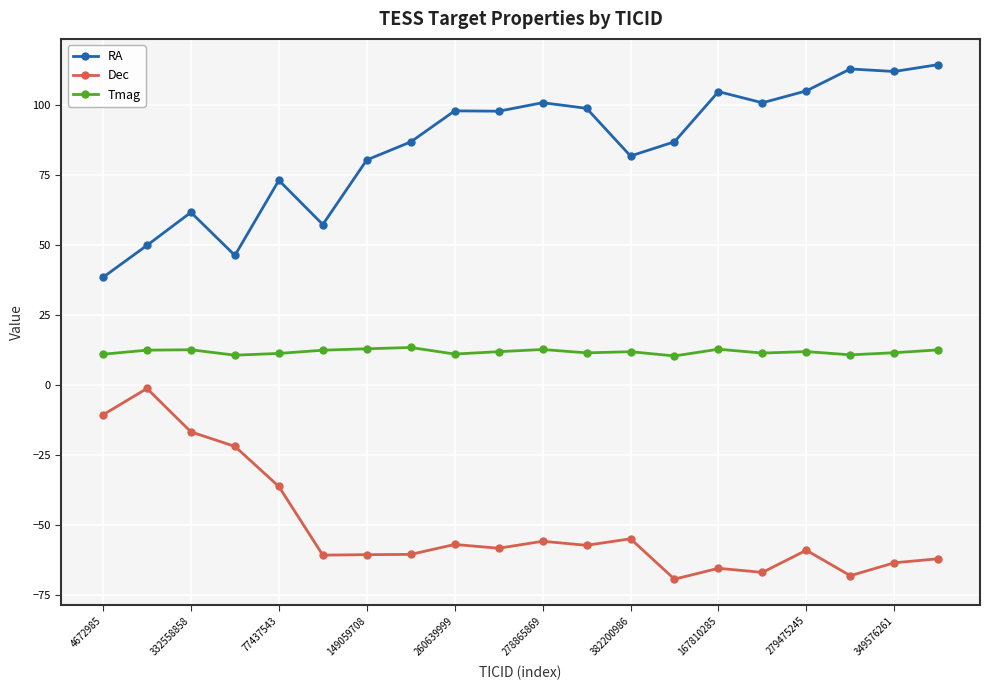

What is the average value of the Dec series?

-50.3